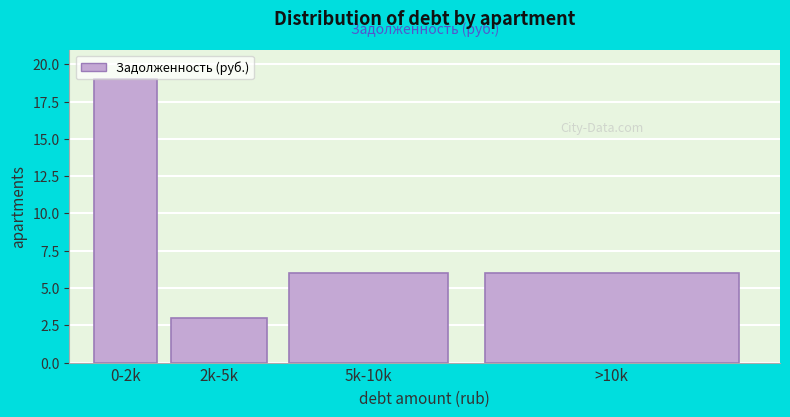

What is the difference between the values at >10k and 0-2k?

13